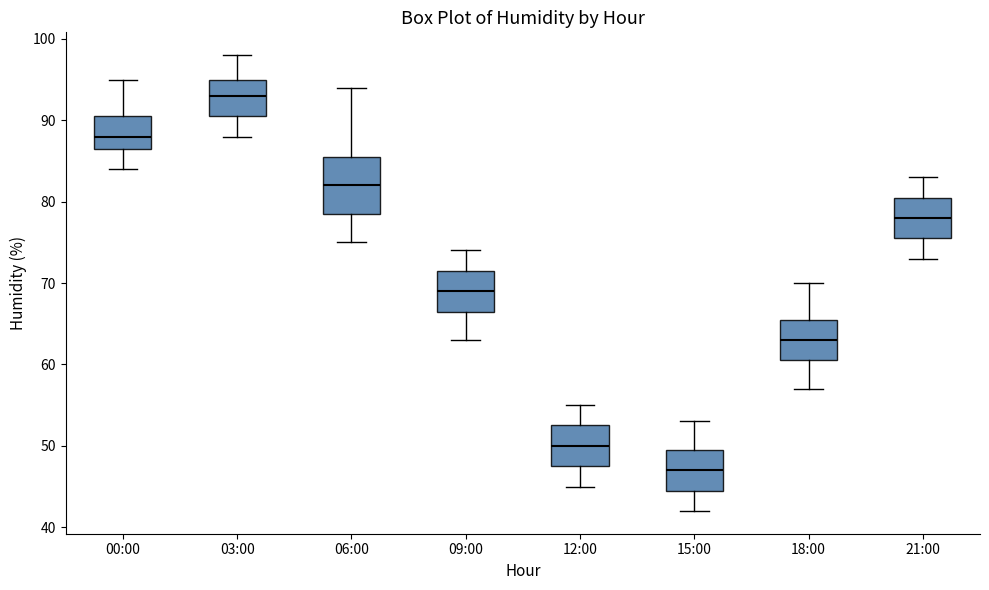

Reading left to right, read every box against the y-axis: the position of its median line, the range the box covers, and the ends of its whiskers. The values are not printed on the chart, so give them approximately, as read against the axis.

00:00: median 88, box 87 to 91, whiskers 84 to 95
03:00: median 93, box 91 to 95, whiskers 88 to 98
06:00: median 82, box 79 to 86, whiskers 75 to 94
09:00: median 69, box 67 to 72, whiskers 63 to 74
12:00: median 50, box 48 to 53, whiskers 45 to 55
15:00: median 47, box 45 to 50, whiskers 42 to 53
18:00: median 63, box 61 to 66, whiskers 57 to 70
21:00: median 78, box 76 to 81, whiskers 73 to 83